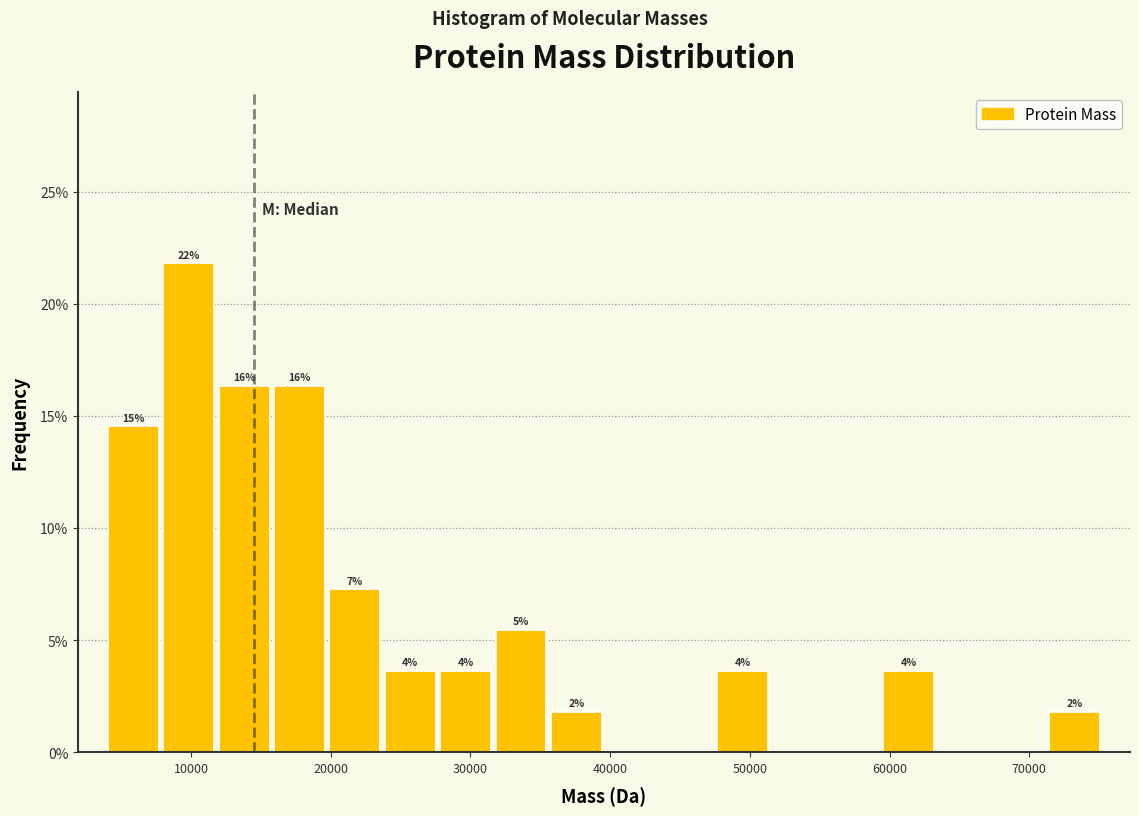

Around what value on the x-axis is the tallest bar? Give the approximate position of its centre, as read against the axis.

10000